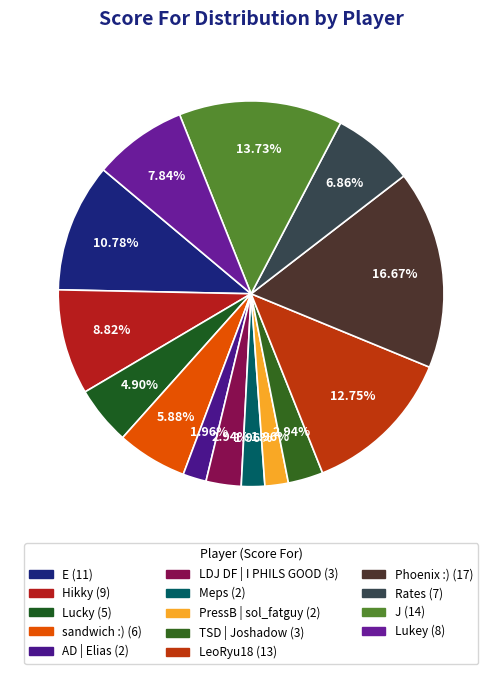

Count the number of slices in the pie.

14